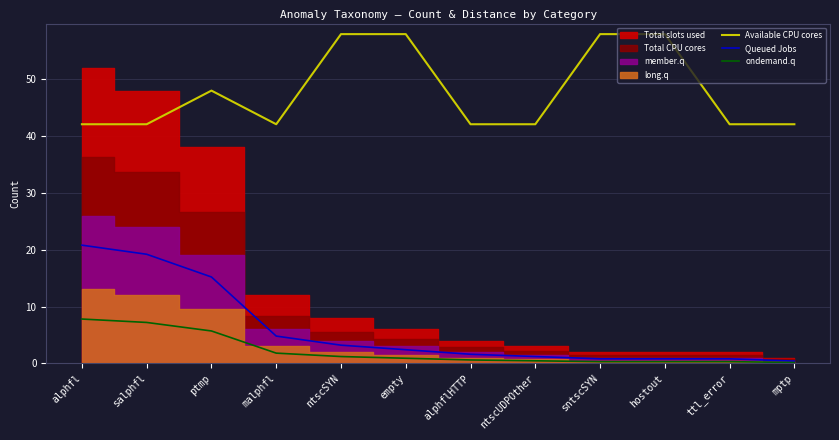

Which series has the largest total across all categories?

Available CPU cores